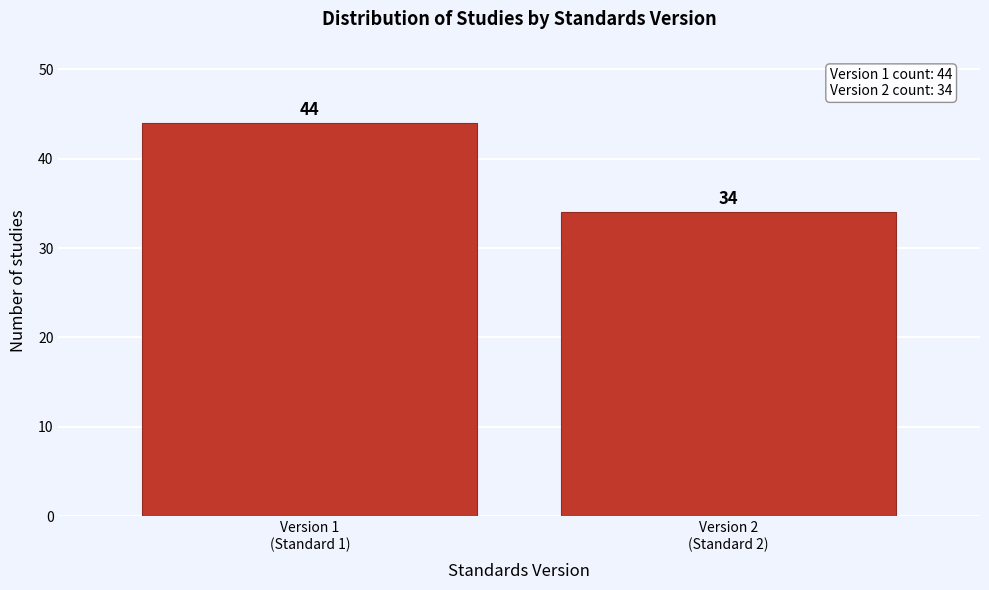

Reading left to right, extract all data points from this chart.

44	34